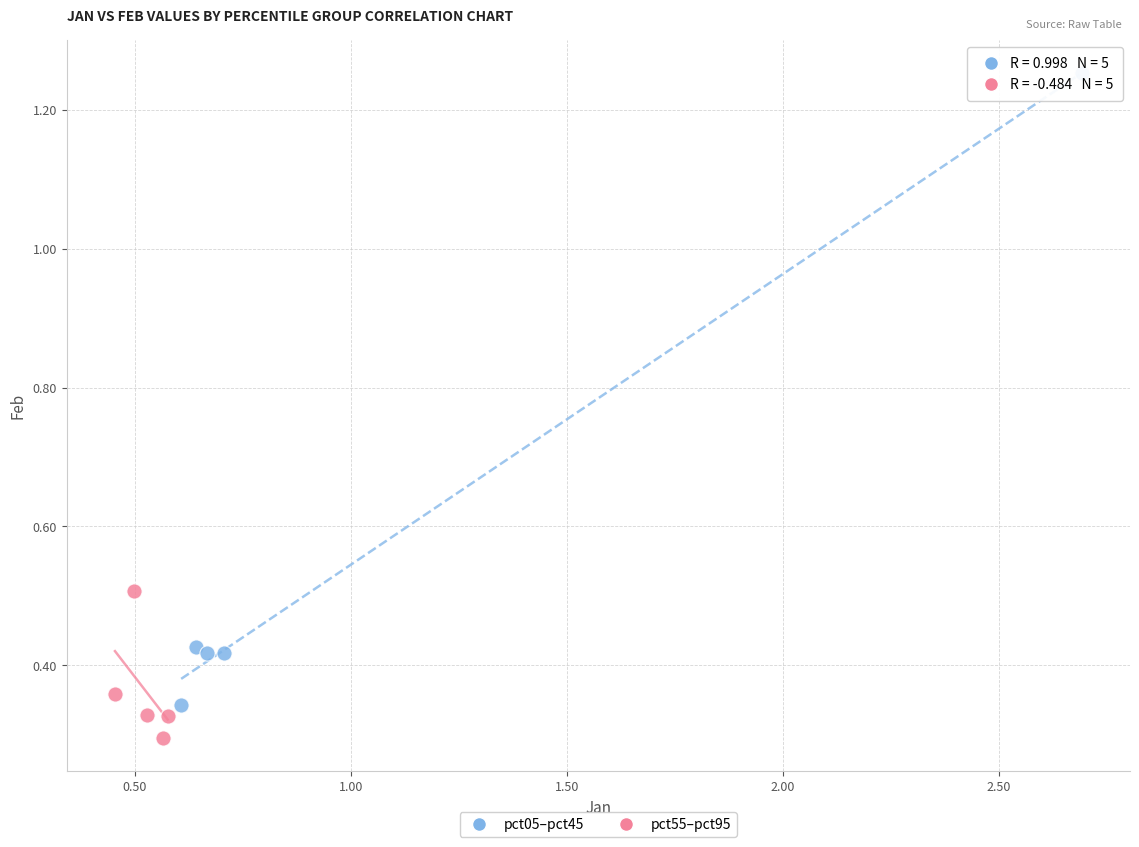

Which series contains the lowest Y value?

pct55–pct95